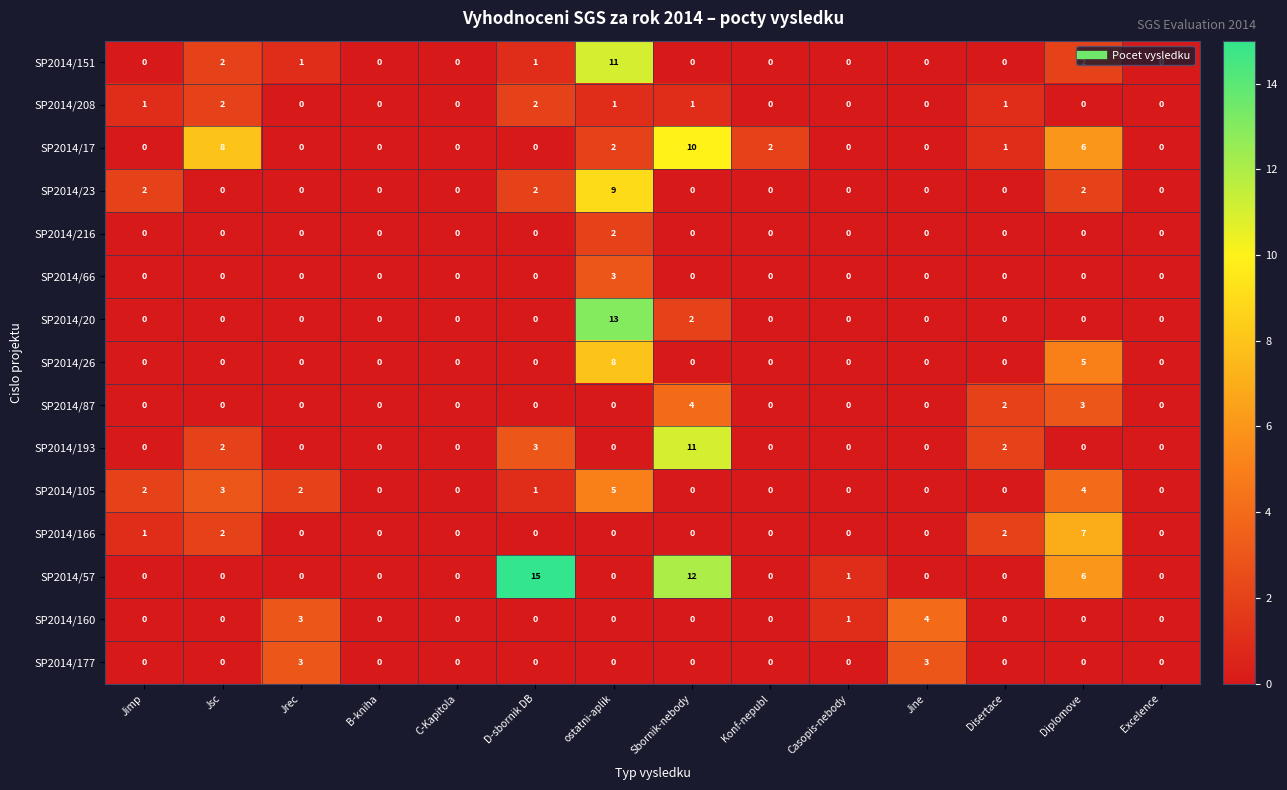

Which series has the widest spread of values?

SP2014/57